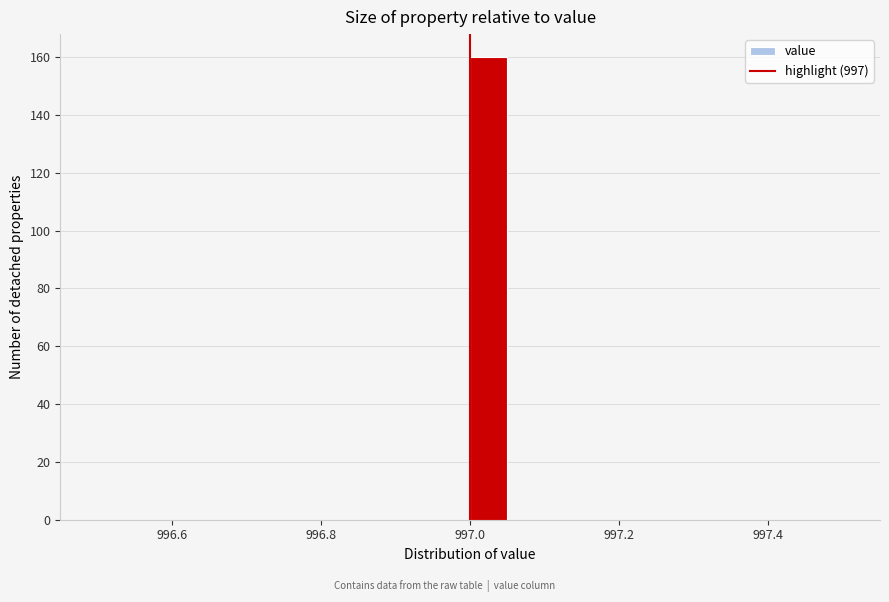

Read against the x-axis, roughly where is the centre of the tallest bar?

997.02